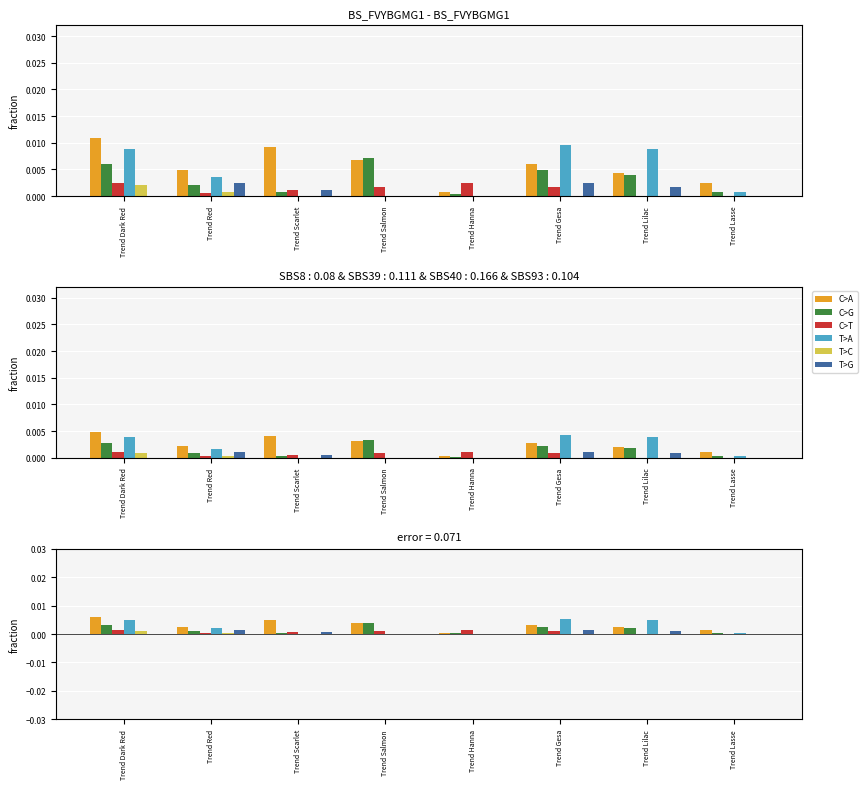

Does the chart contain stacked bars?

No